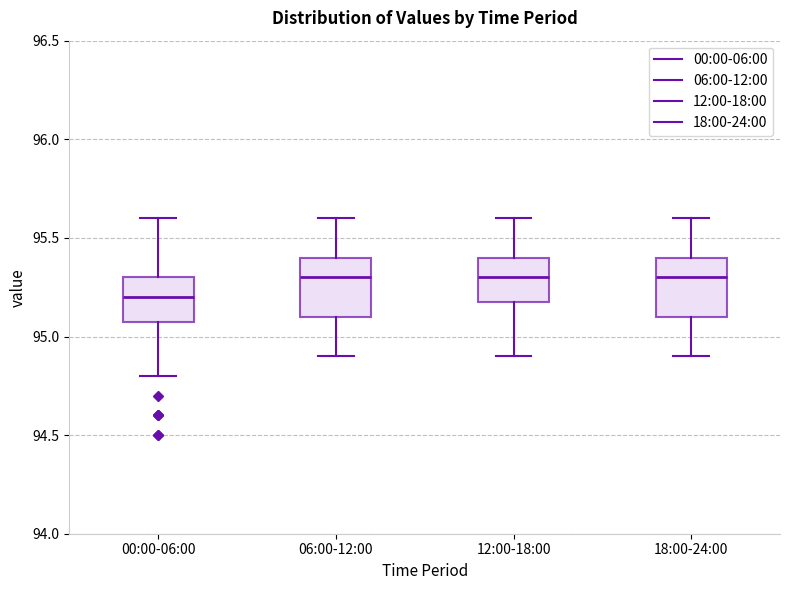

Reading left to right, read every box against the y-axis: the position of its median line, the range the box covers, and the ends of its whiskers. The values are not printed on the chart, so give them approximately, as read against the axis.

00:00-06:00: median 95.2, box 95.1 to 95.3, whiskers 94.8 to 95.6
06:00-12:00: median 95.3, box 95.1 to 95.4, whiskers 94.9 to 95.6
12:00-18:00: median 95.3, box 95.2 to 95.4, whiskers 94.9 to 95.6
18:00-24:00: median 95.3, box 95.1 to 95.4, whiskers 94.9 to 95.6